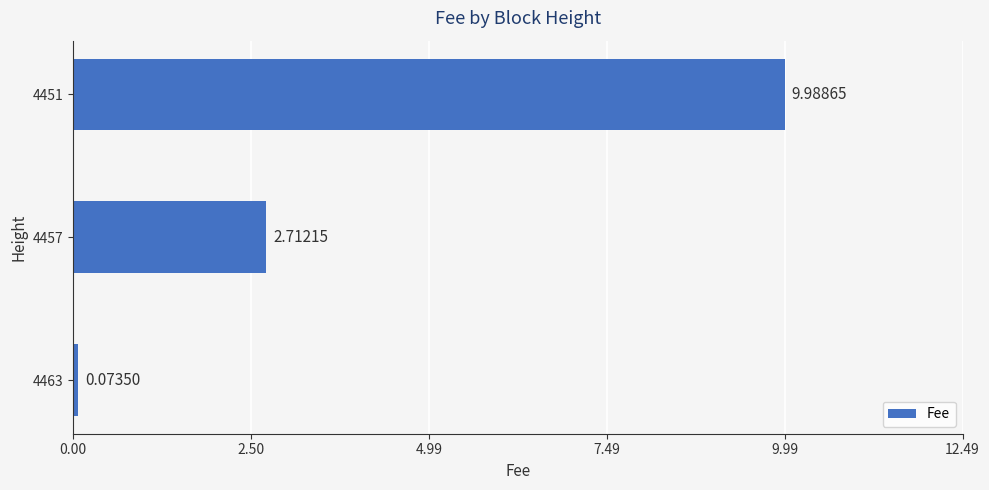

List the labels in order of value, smallest first.

4463, 4457, 4451